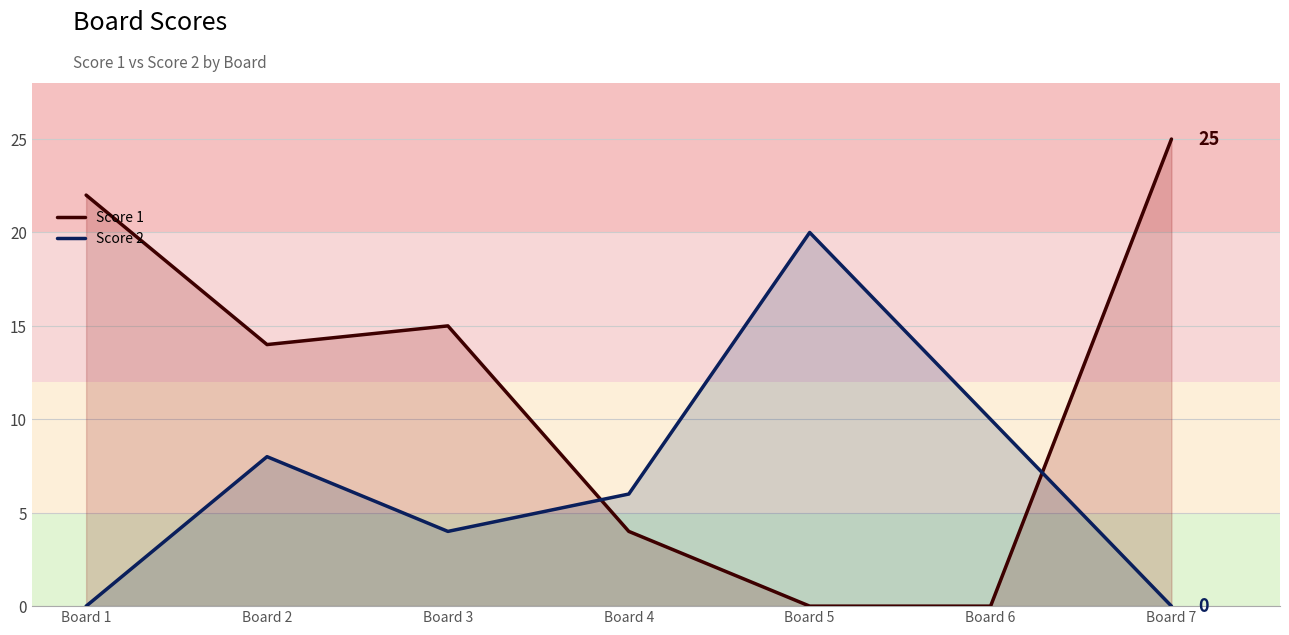

The value of Score 2 at Board 3 is 6. True or false?

False